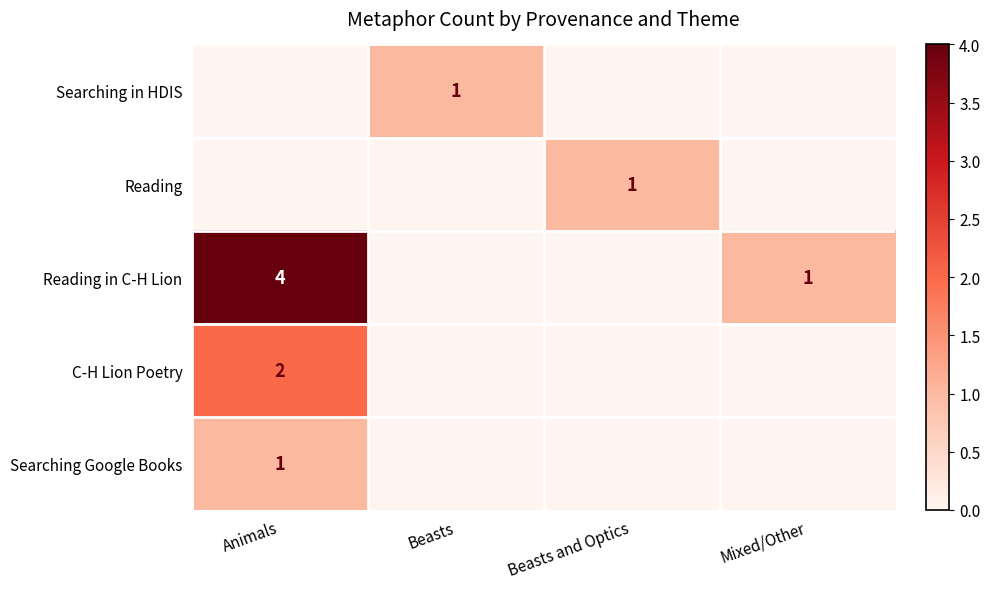

Which category has the highest value across all series?

Animals